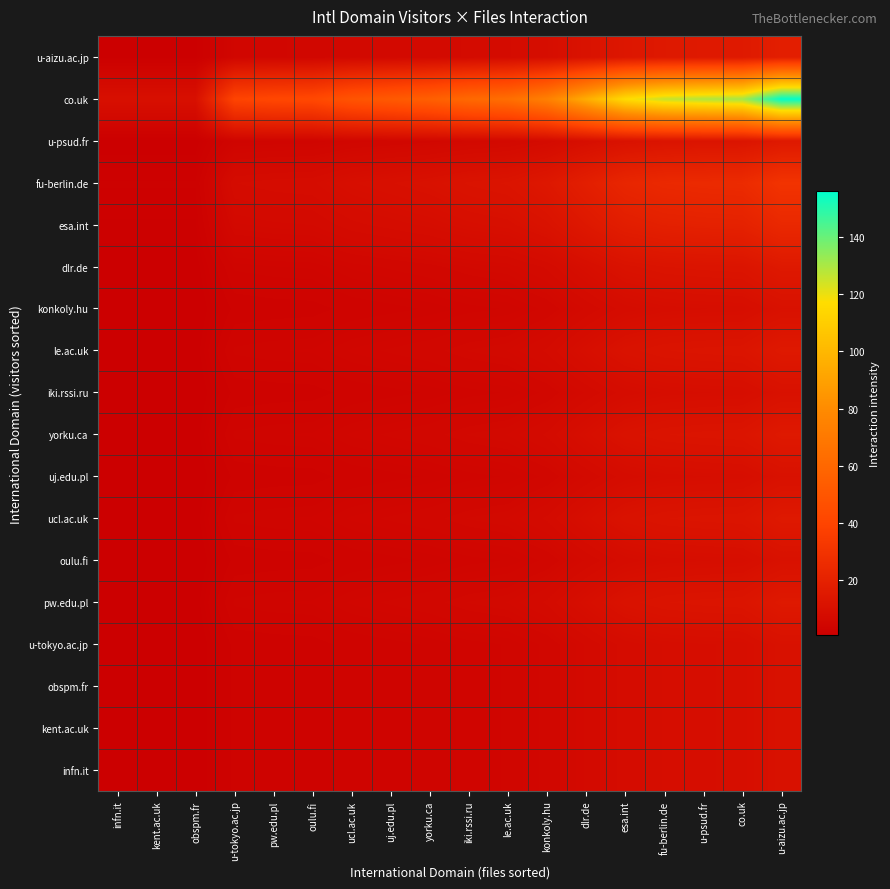

What is the total value across all series at u-psud.fr?

335.3